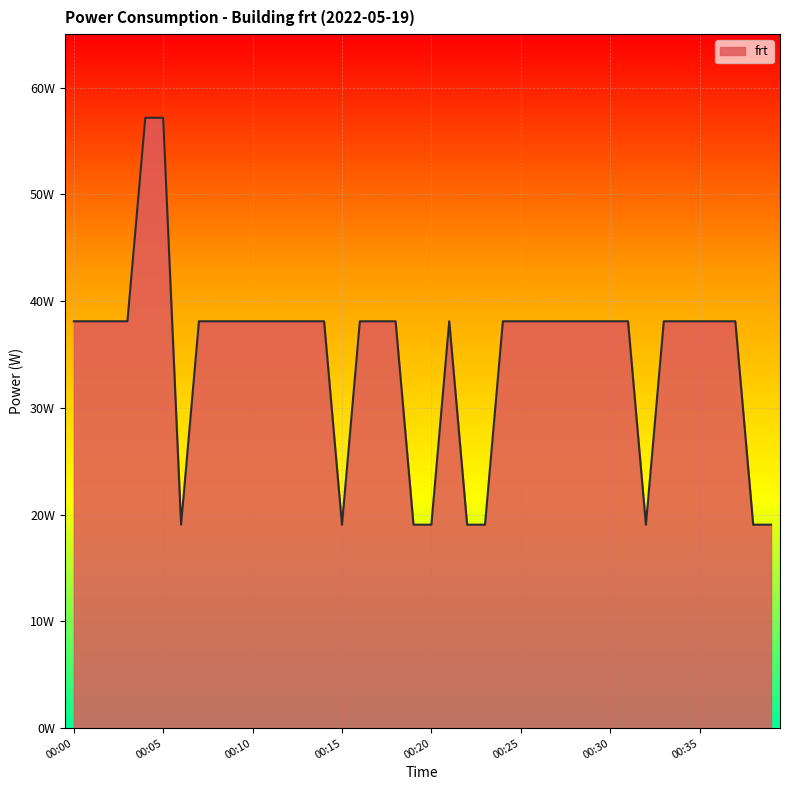

Is this an area chart (filled region under the line)?

Yes